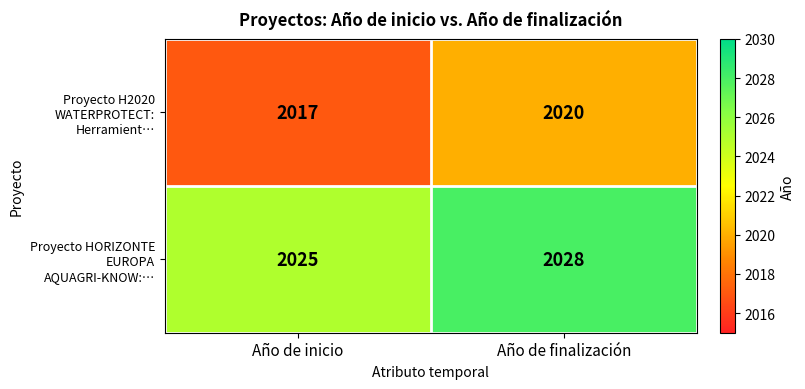

What is the sum of all Proyecto HORIZONTE EUROPA AQUAGRI-KNOW:… values?

4053